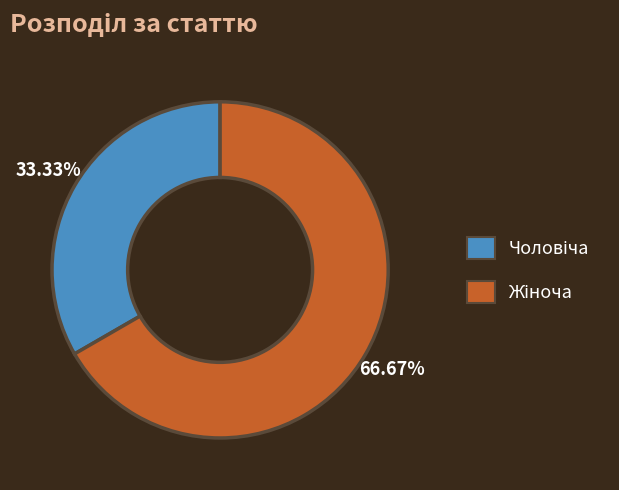

Is there any slice that represents more than half of the pie?

Yes